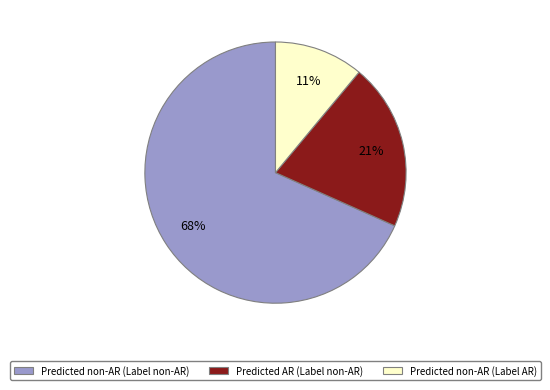

Is there a majority slice in this chart?

Yes